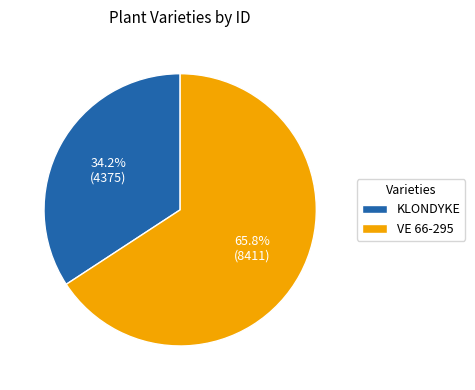

To the nearest percent, what is the difference between the largest and smallest slice percentages?

32%